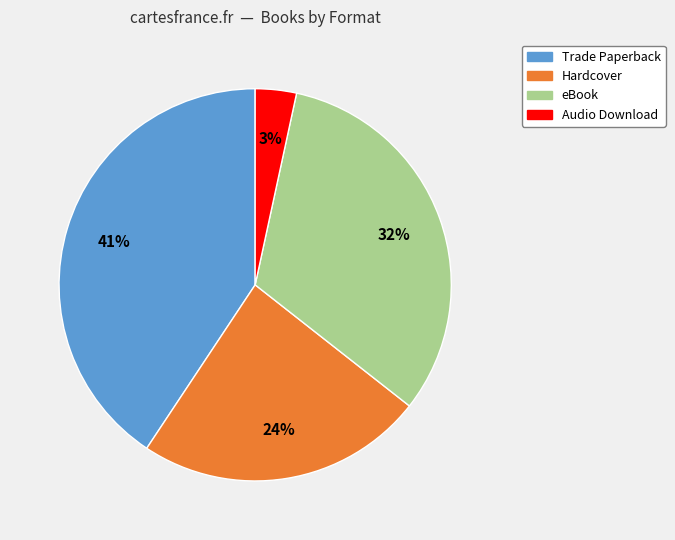

True or false: Audio Download accounts for 3% of the total.

True